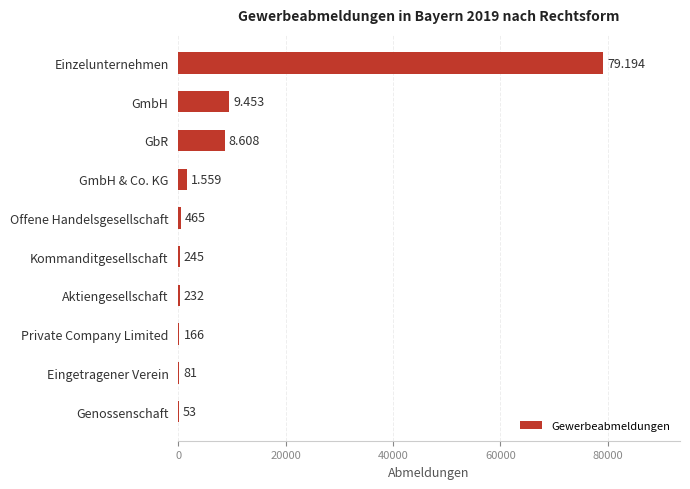

At which label is the value closest to 39623?

GmbH